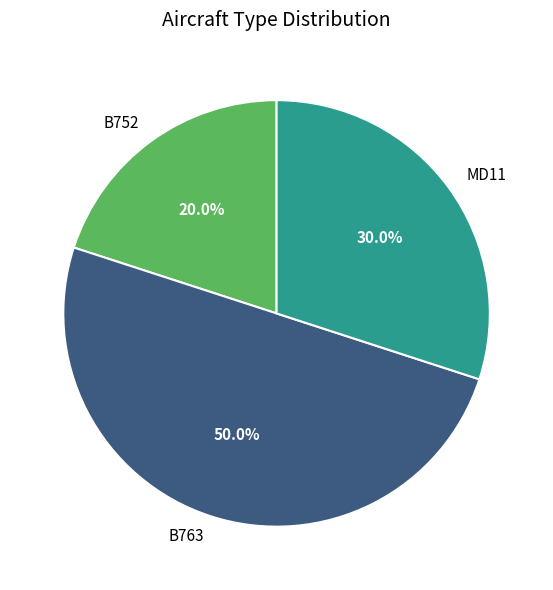

How much of the chart is everything except B752?

80.0%